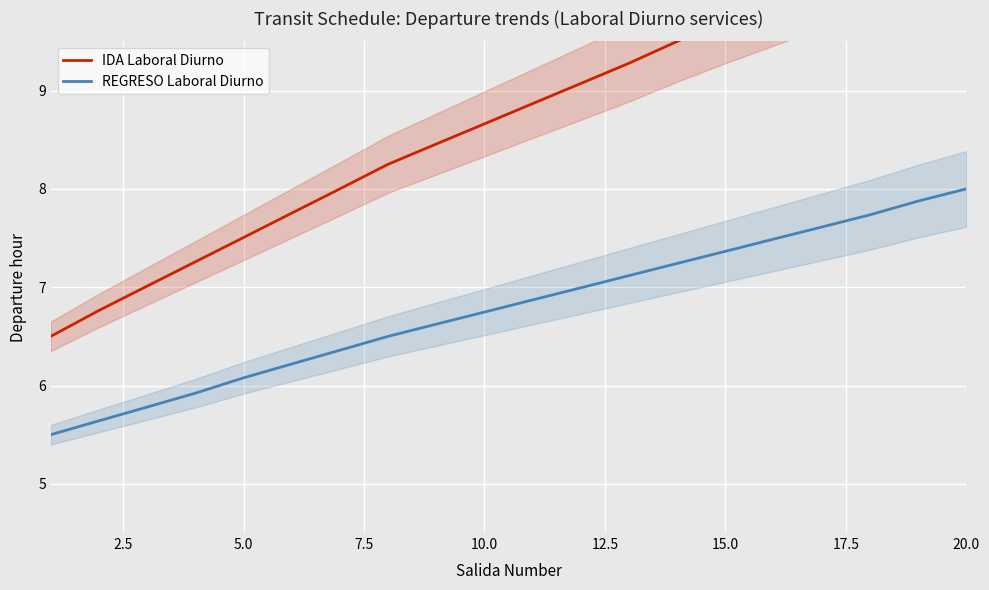

What is the average value of the IDA Laboral Diurno series?

8.7